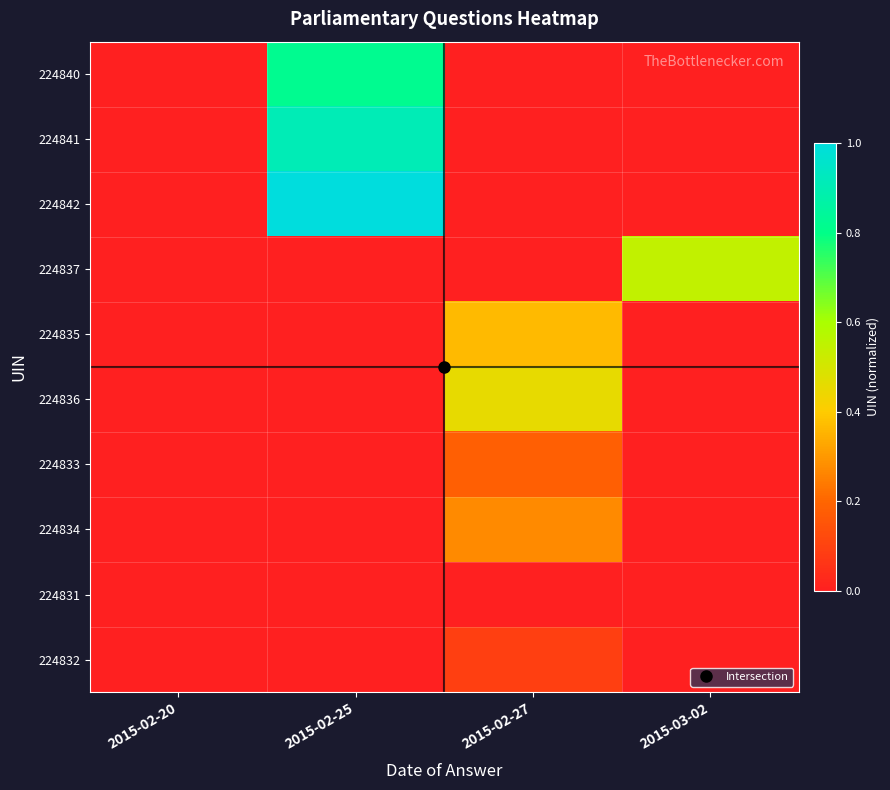

Reading left to right, transcribe all the data shown in this chart.

224840: 2015-02-20=0.0	2015-02-25=0.8	2015-02-27=0.0	2015-03-02=0.0
224841: 2015-02-20=0.0	2015-02-25=0.9	2015-02-27=0.0	2015-03-02=0.0
224842: 2015-02-20=0.0	2015-02-25=1.0	2015-02-27=0.0	2015-03-02=0.0
224837: 2015-02-20=0.0	2015-02-25=0.0	2015-02-27=0.0	2015-03-02=0.5
224835: 2015-02-20=0.0	2015-02-25=0.0	2015-02-27=0.4	2015-03-02=0.0
224836: 2015-02-20=0.0	2015-02-25=0.0	2015-02-27=0.5	2015-03-02=0.0
224833: 2015-02-20=0.0	2015-02-25=0.0	2015-02-27=0.2	2015-03-02=0.0
224834: 2015-02-20=0.0	2015-02-25=0.0	2015-02-27=0.3	2015-03-02=0.0
224831: 2015-02-20=0.0	2015-02-25=0.0	2015-02-27=0.0	2015-03-02=0.0
224832: 2015-02-20=0.0	2015-02-25=0.0	2015-02-27=0.1	2015-03-02=0.0